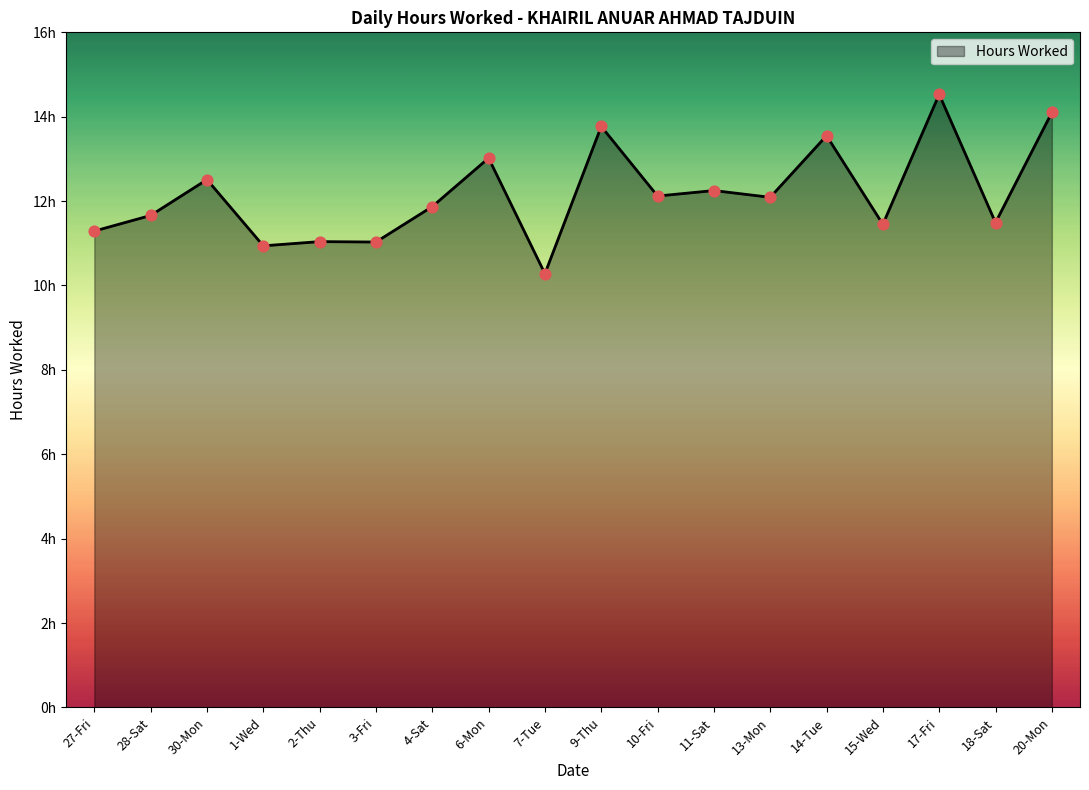

What is the ratio of the value at 17-Fri to the value at 27-Fri?

1.3